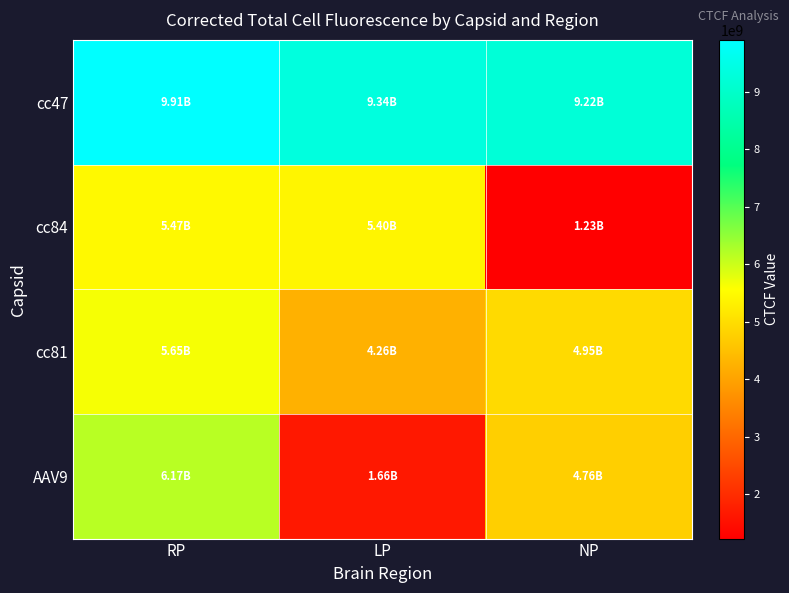

Which series has the widest spread of values?

AAV9